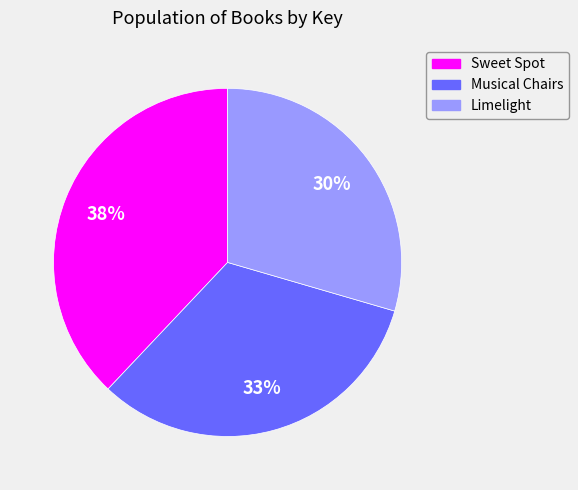

Is it true that Musical Chairs is 33% of the pie?

True